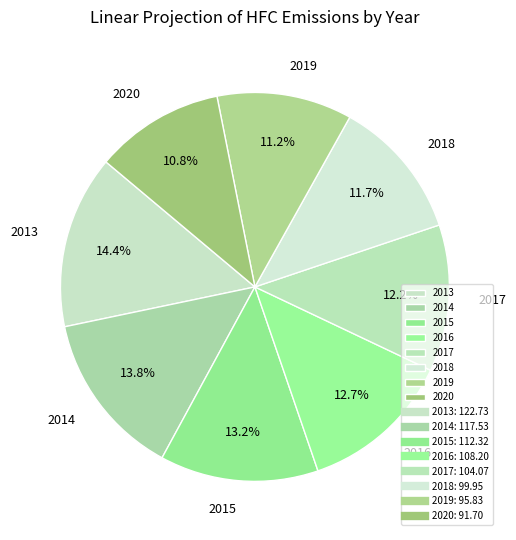

Does 2018 represent more than half of the total?

No